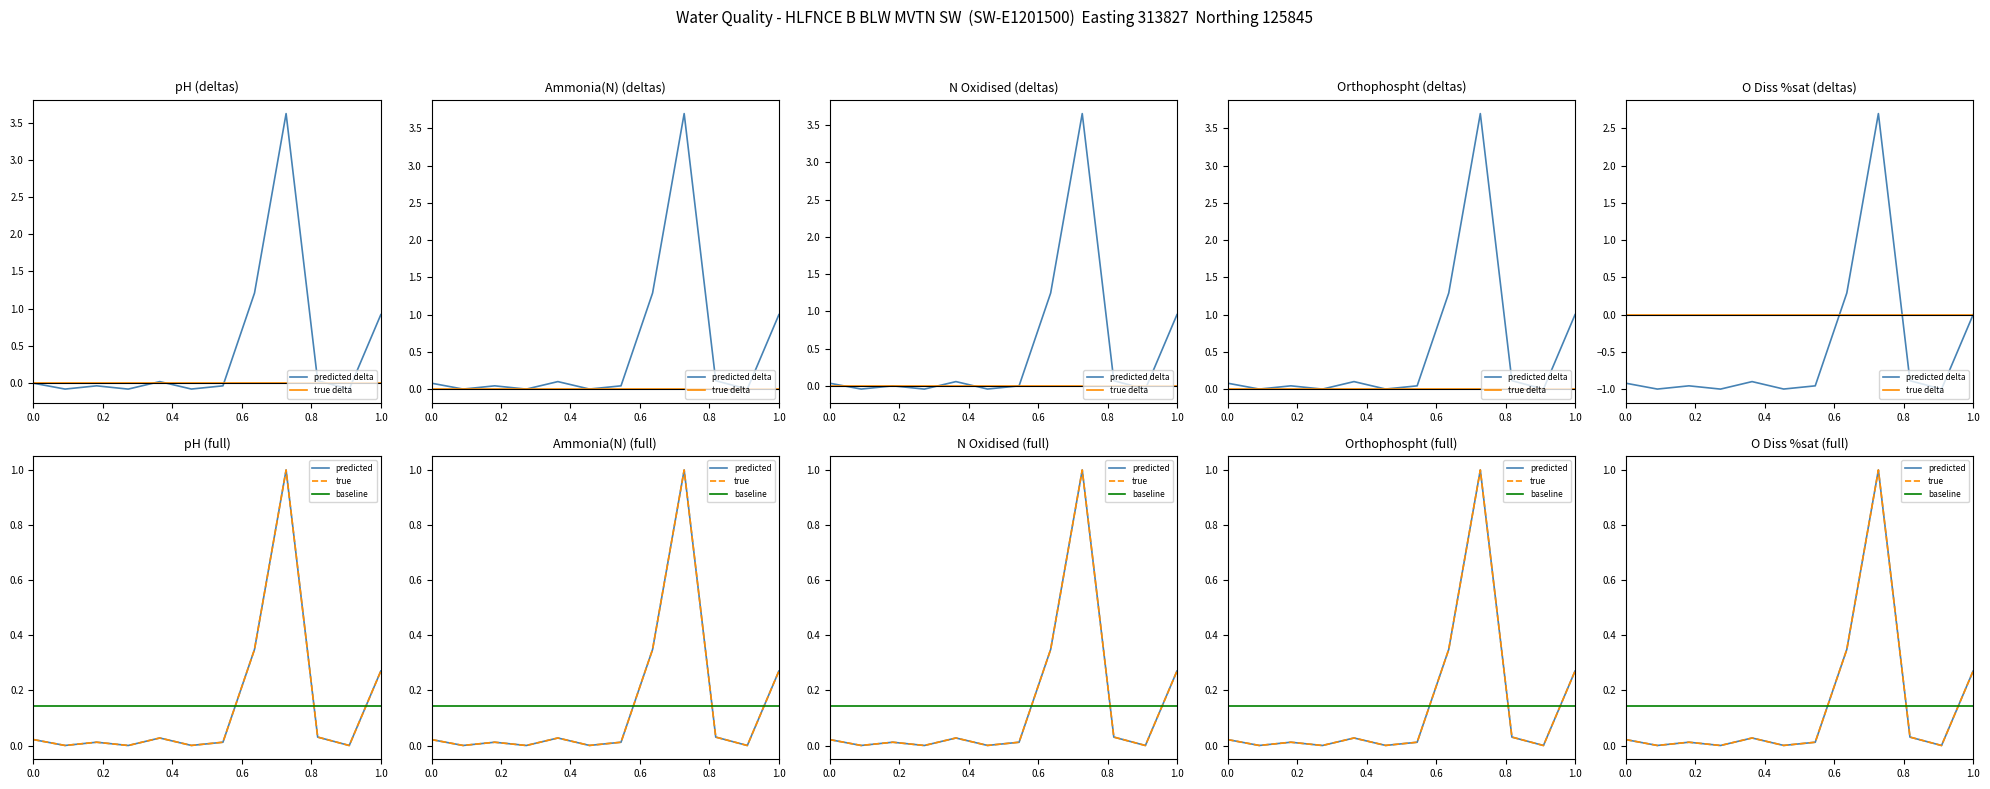

What are all the series names shown in the legend?

predicted delta, true delta, predicted, true, baseline